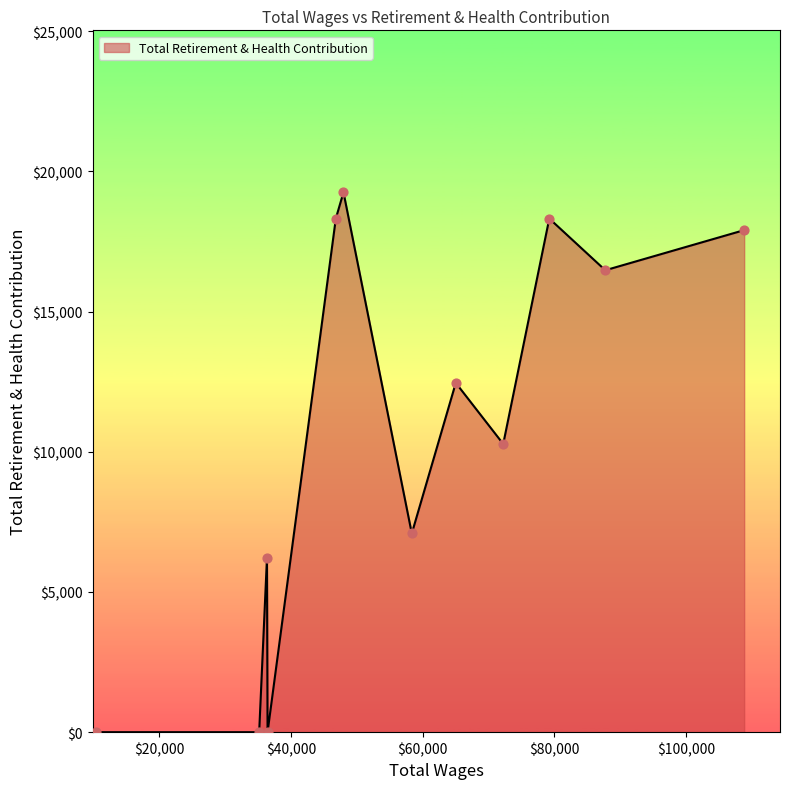

What is the maximum value shown in the chart?

19253